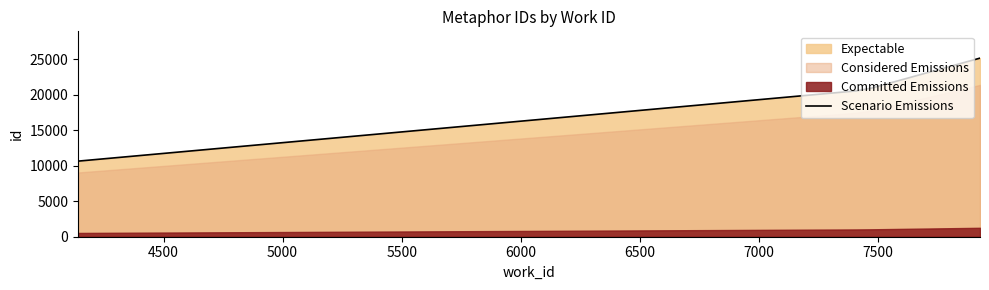

Does the chart have visible grid lines?

No